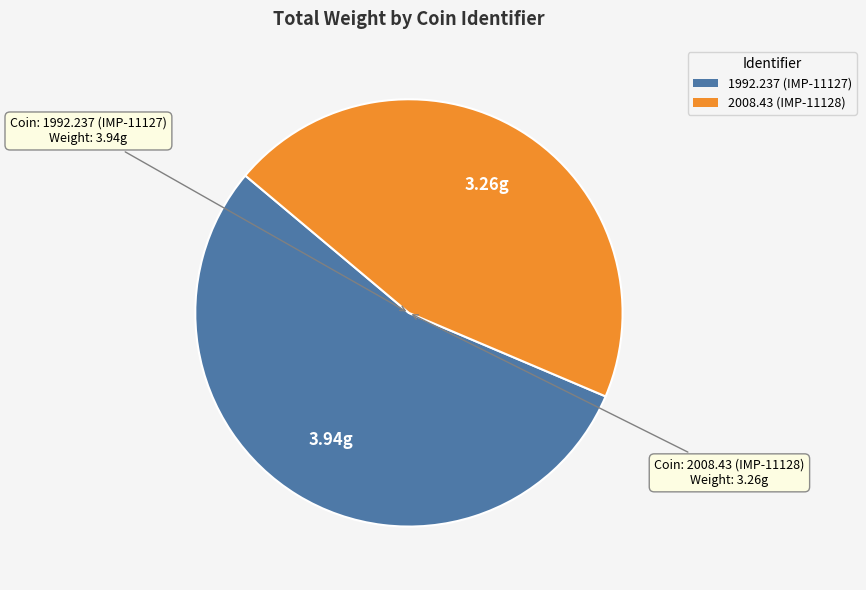

Which category accounts for the majority?

1992.237 (IMP-11127)